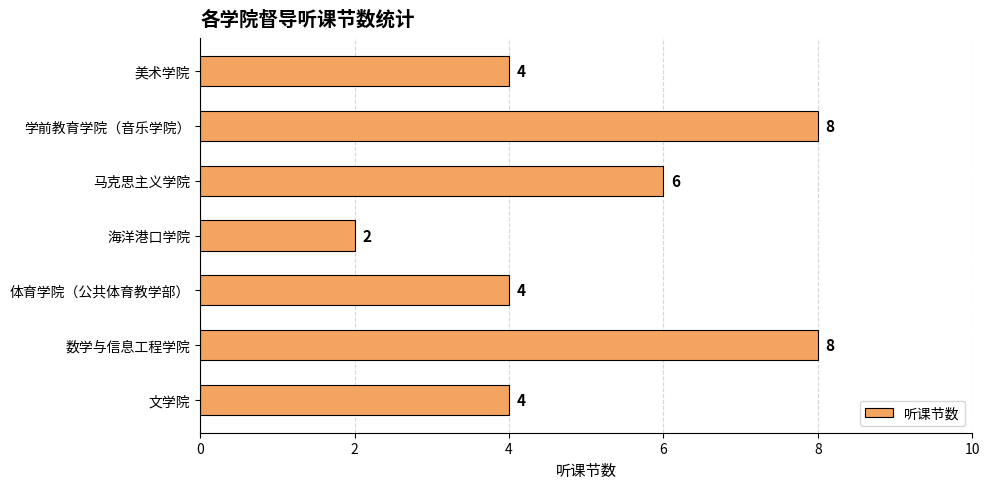

How many values are between 4 and 8?

6